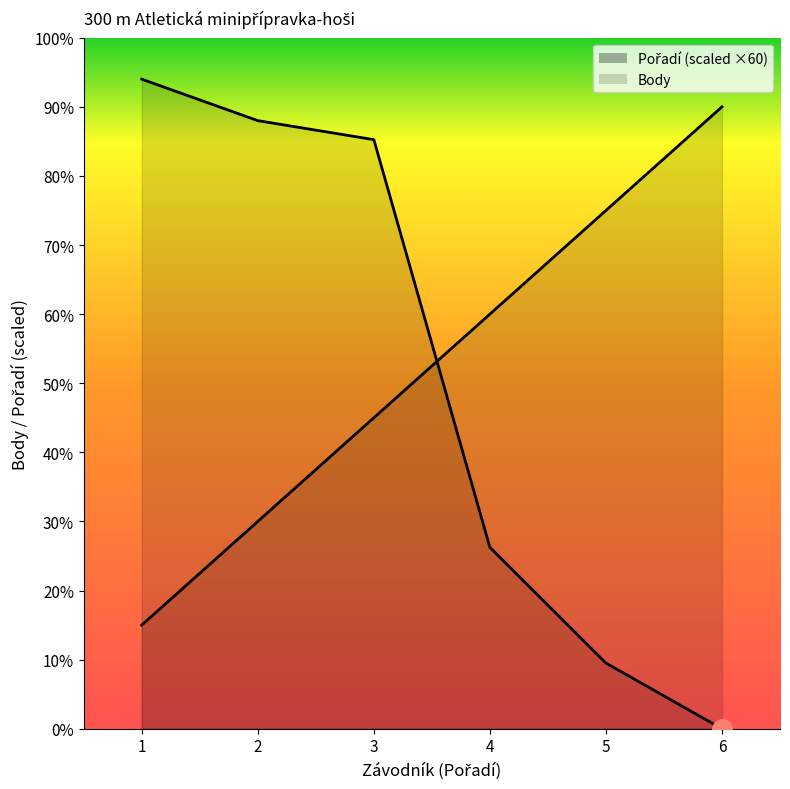

Reading left to right, what are all the values shown in this chart?

Pořadí: 60	120	180	240	300	360
Body: 376	352	341	105	38	0